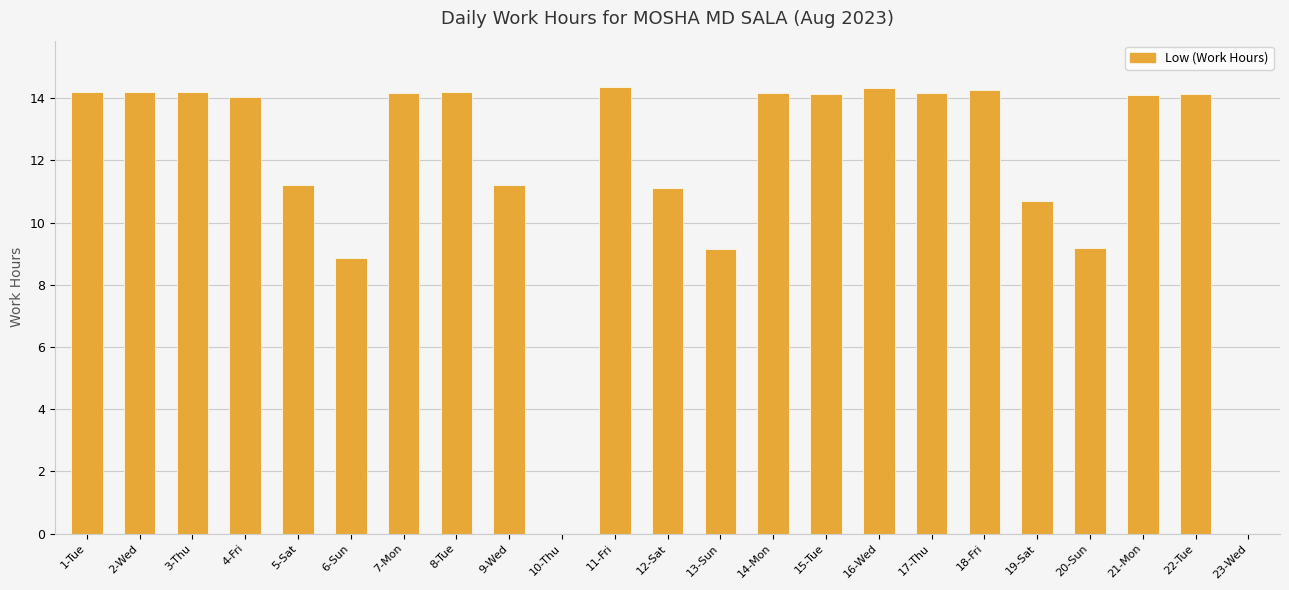

The chart shows a value of 7.0 at 10-Thu. True or false?

False